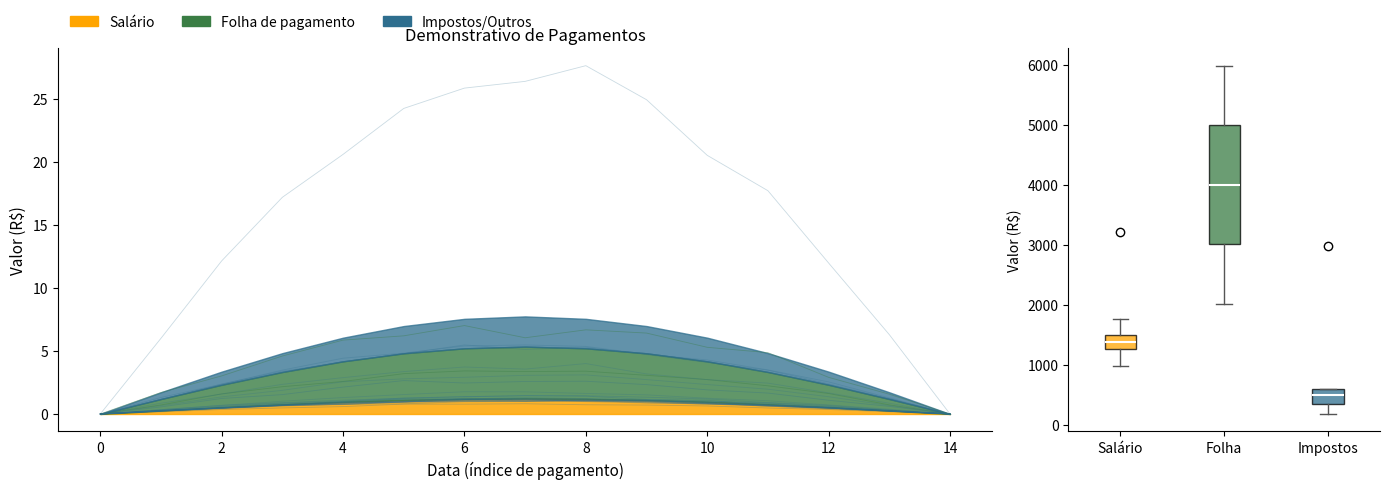

How many data points does each series have?

15